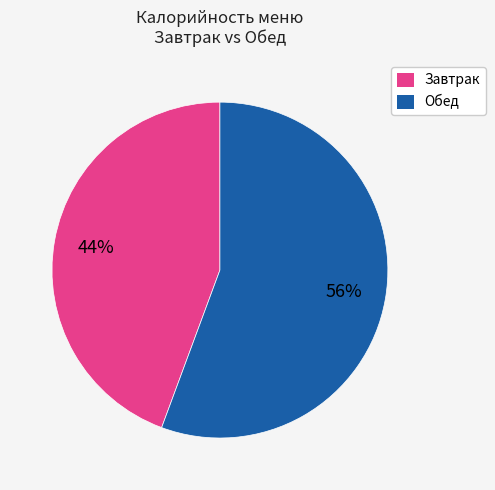

Approximately how many times larger is the value at Обед compared to Завтрак?

1.3